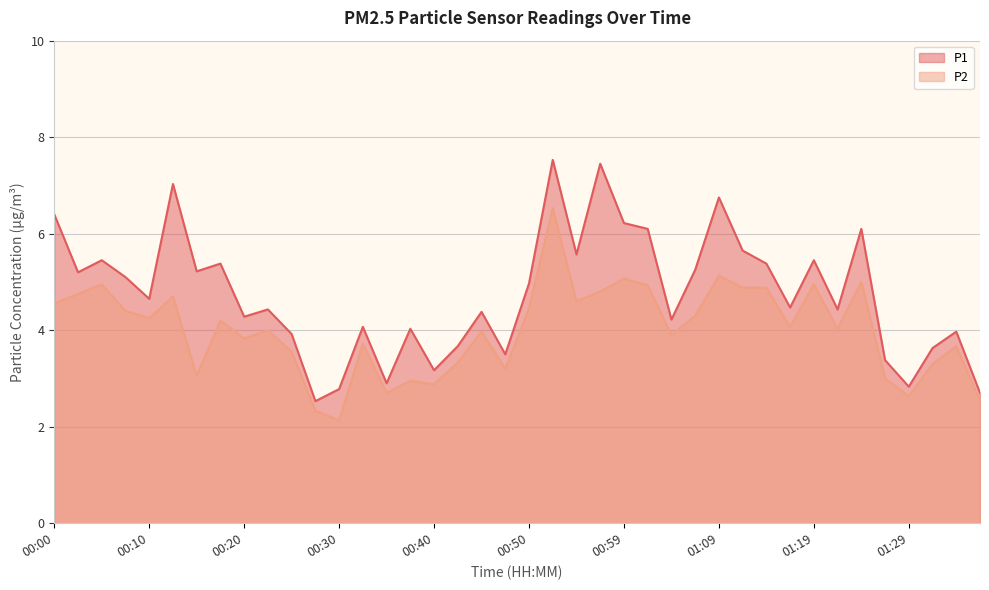

What is the spread (max minus min) of values at 00:15?

2.2